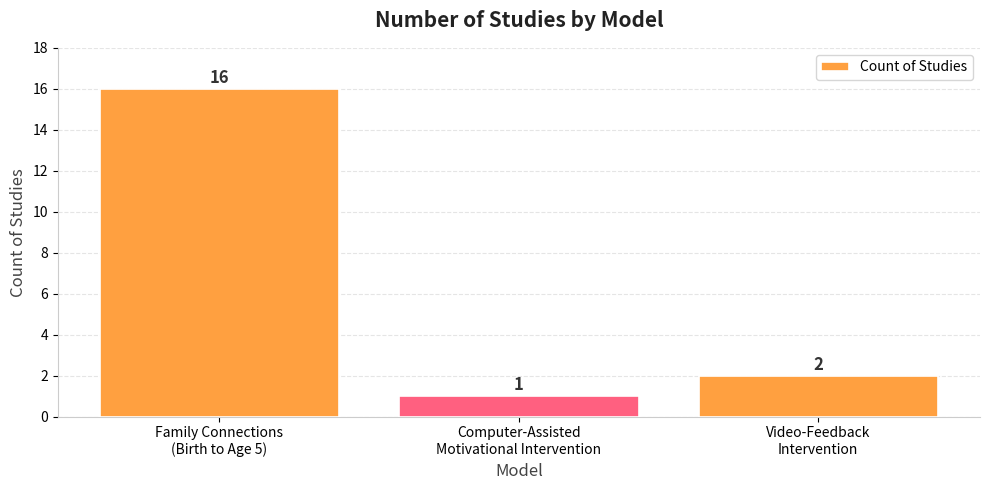

Reading left to right, transcribe all the data shown in this chart.

16	1	2